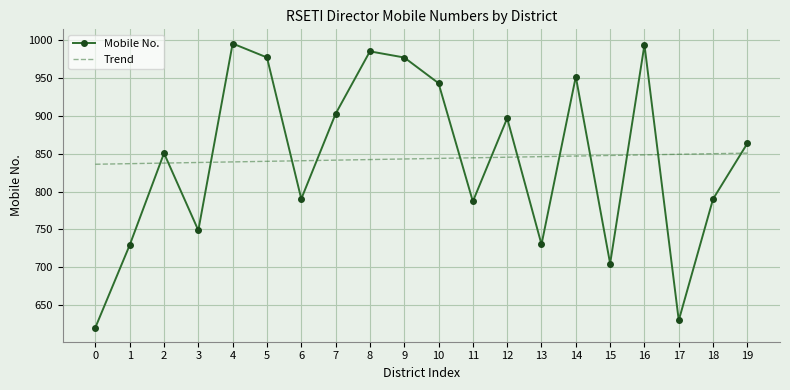

What is the minimum value for Mobile No.?

6205181328.0